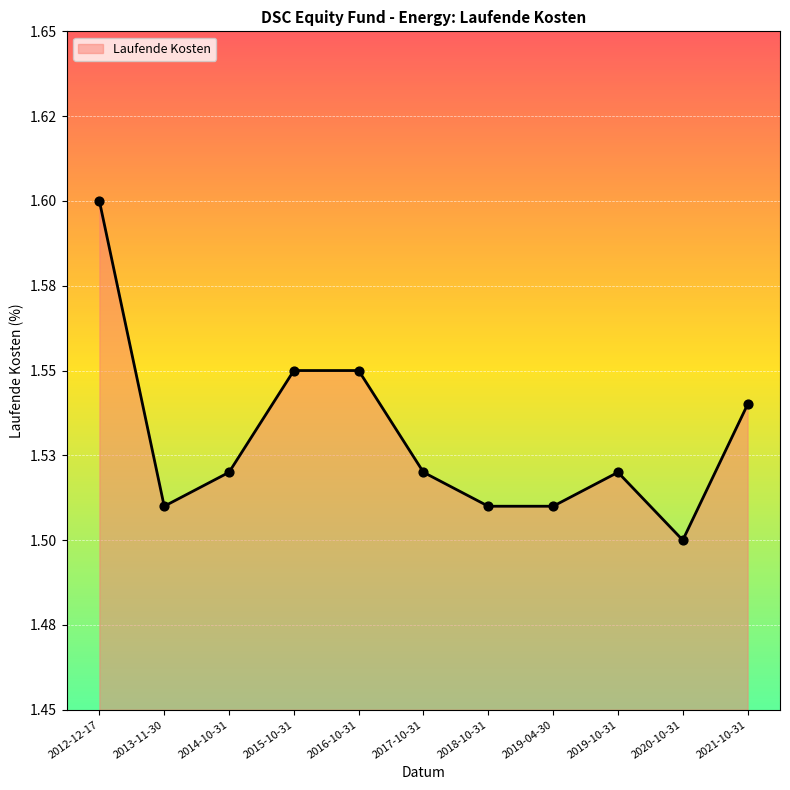

Does the chart have visible grid lines?

Yes